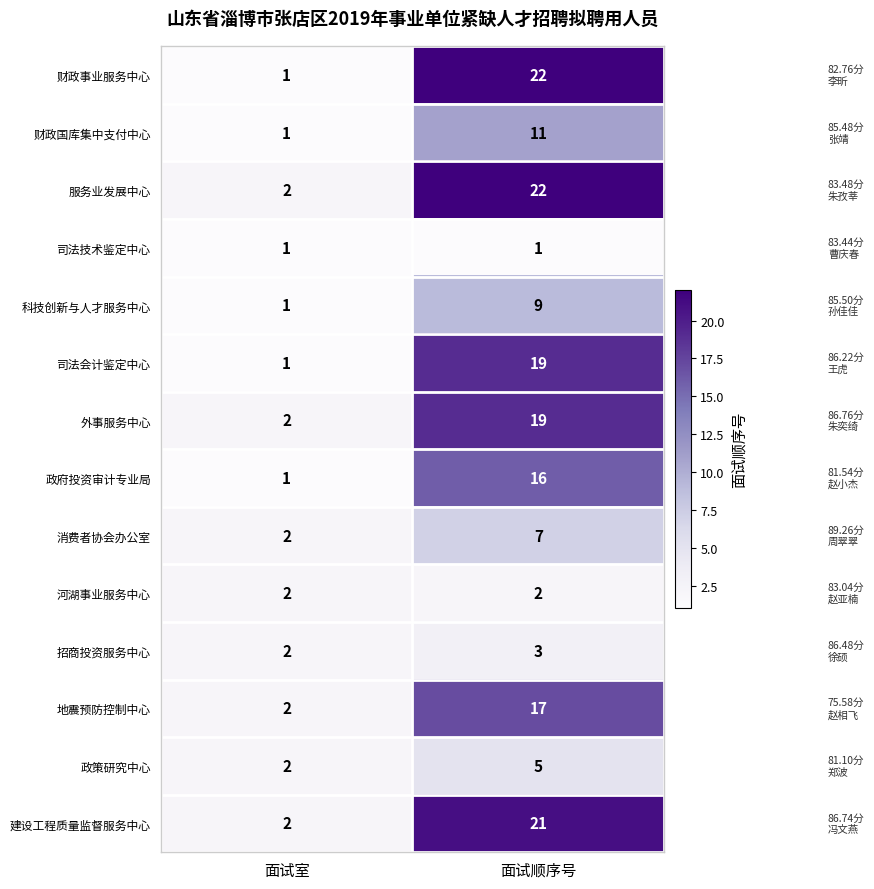

Is the value of 建设工程质量监督服务中心 at 面试顺序号 greater than the value of 招商投资服务中心 at 面试室?

Yes